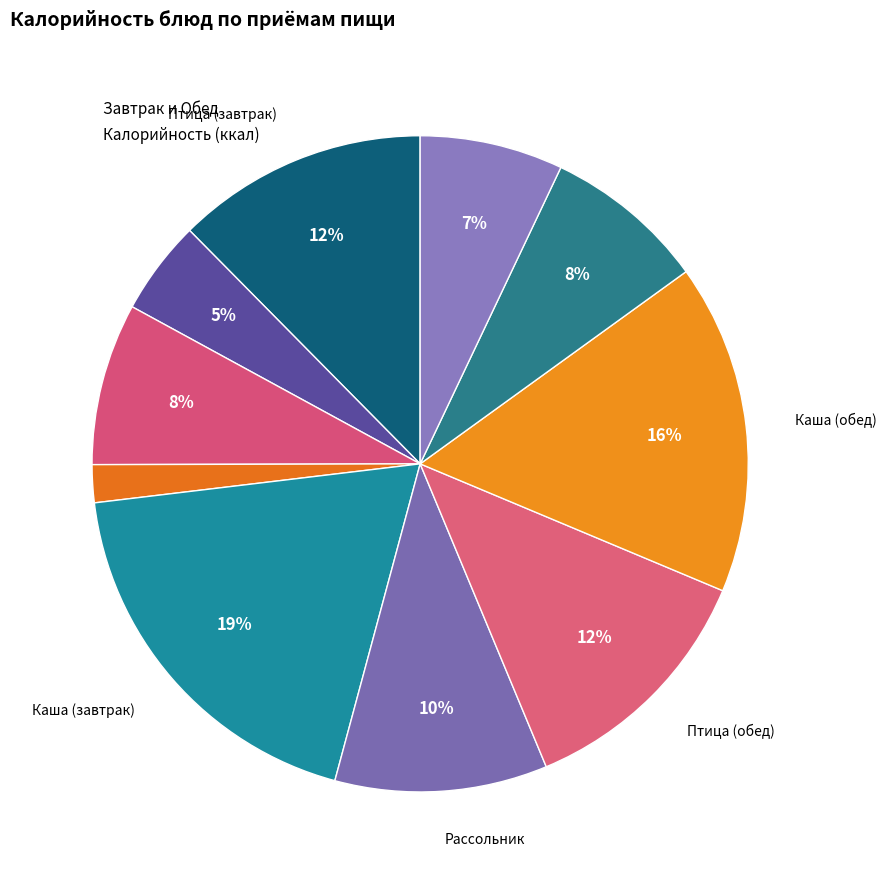

Rank the categories by value from highest to lowest.

Каша гречневая (завтрак), Каша гречневая (обед), Птица тушенная в соусе (60/30), Птица тушенная в соусе (обед), Рассольник ленинградский, Хлеб ржано-пшеничный (завтрак), Хлеб ржано-пшеничный (обед), Компот из ягод, Чай с сахаром, Салат из моркови с яблоками